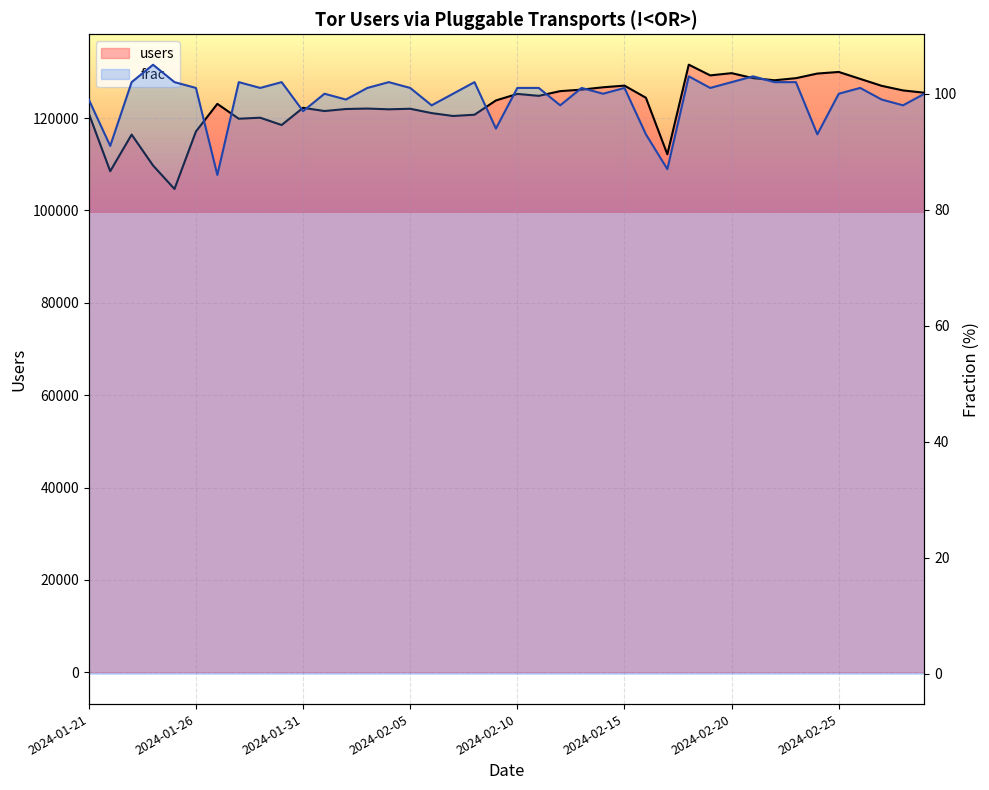

What position from the left is 2024-01-26?

2